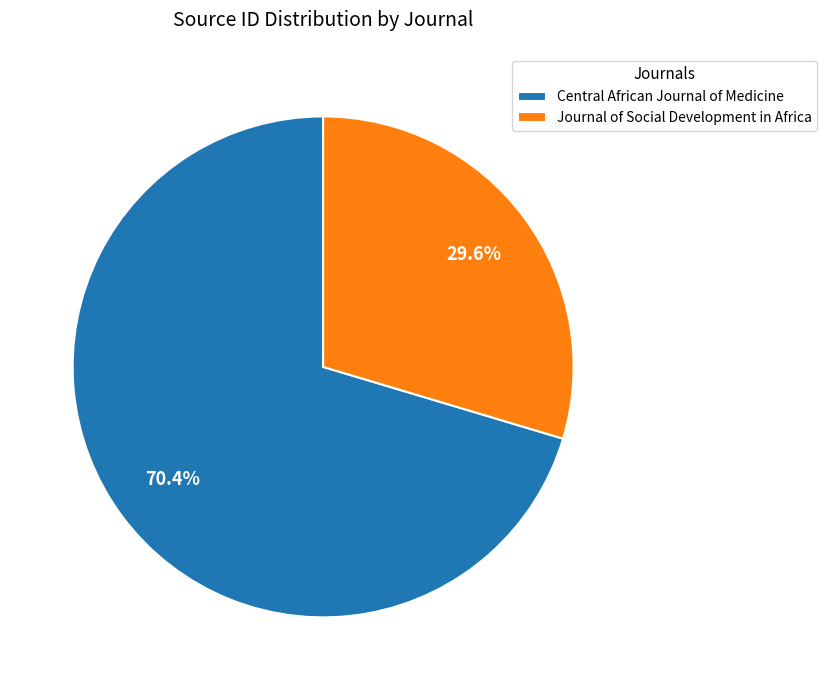

What is the ratio of the value at Journal of Social Development in Africa to the value at Central African Journal of Medicine?

0.4